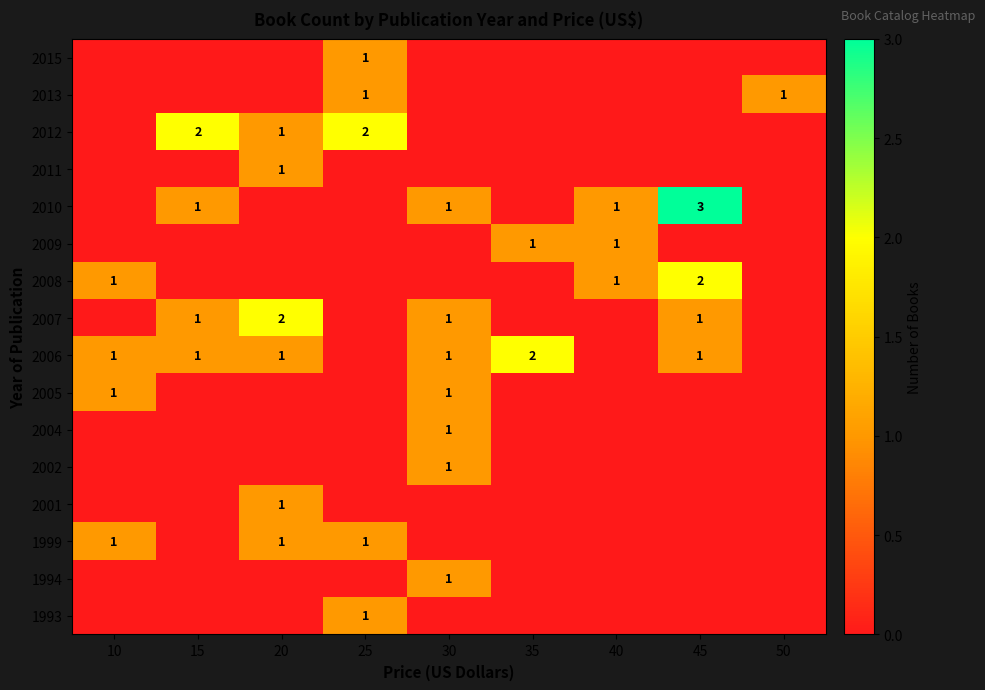

What is the spread (max minus min) of values at 45?

3